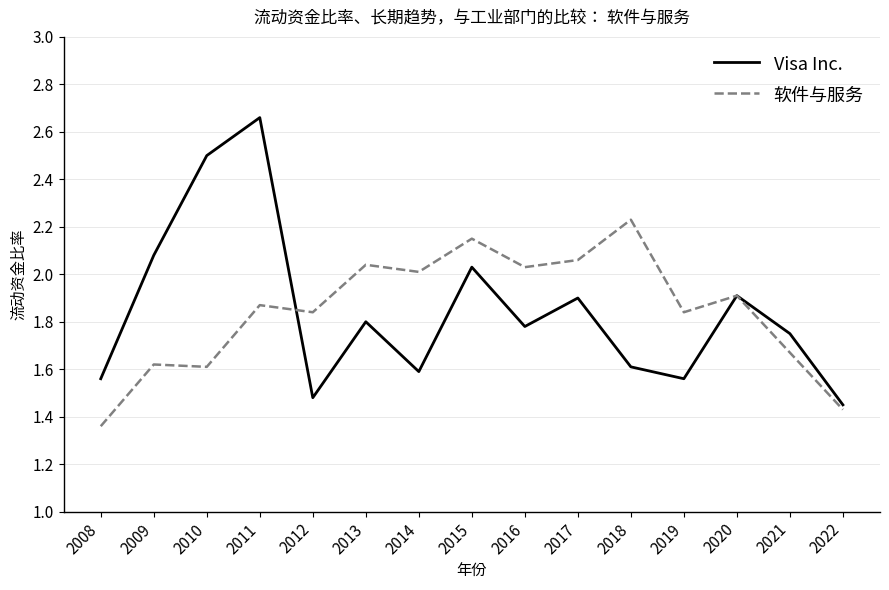

The Visa Inc. series shows 1.8 at 2013. True or false?

True